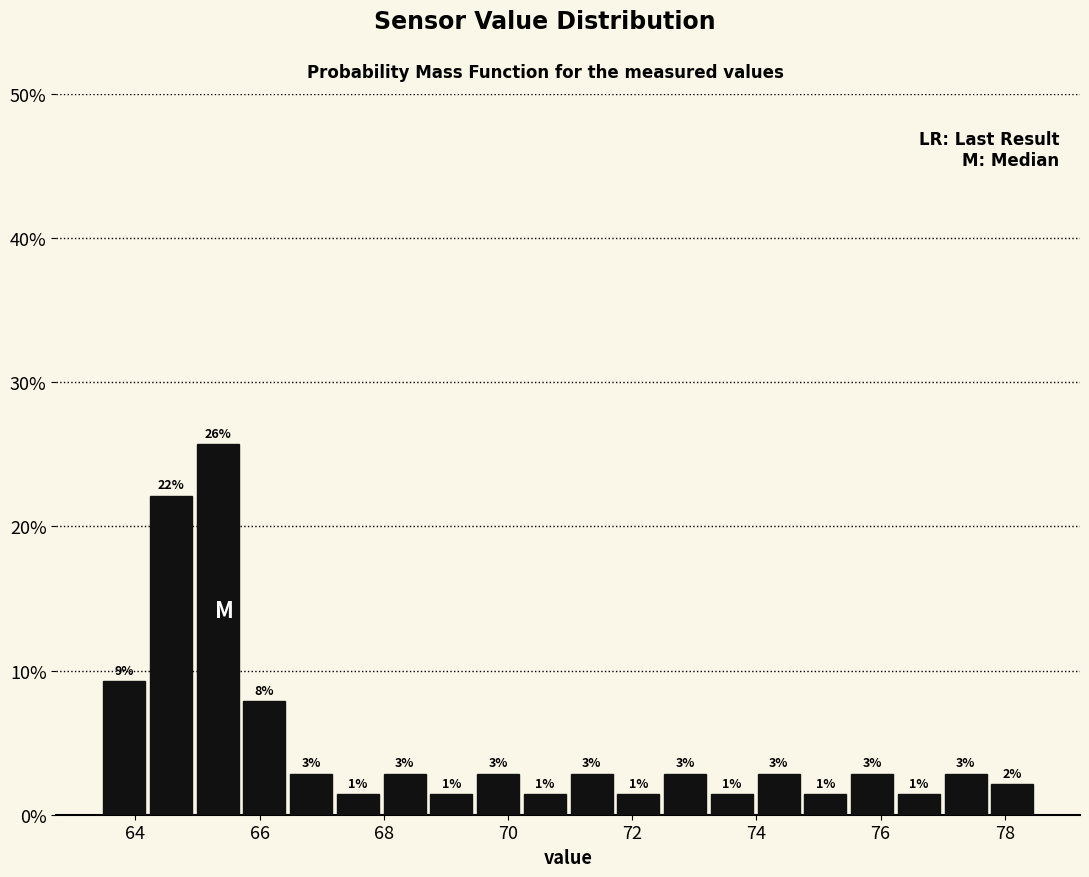

Read against the x-axis, roughly where is the centre of the tallest bar?

65.4